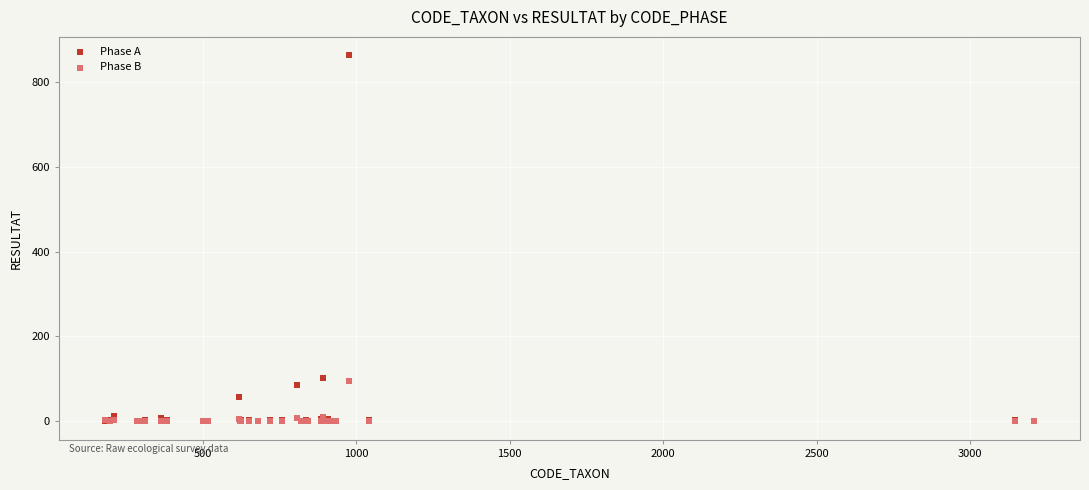

What are all the series names shown in the legend?

Phase A, Phase B